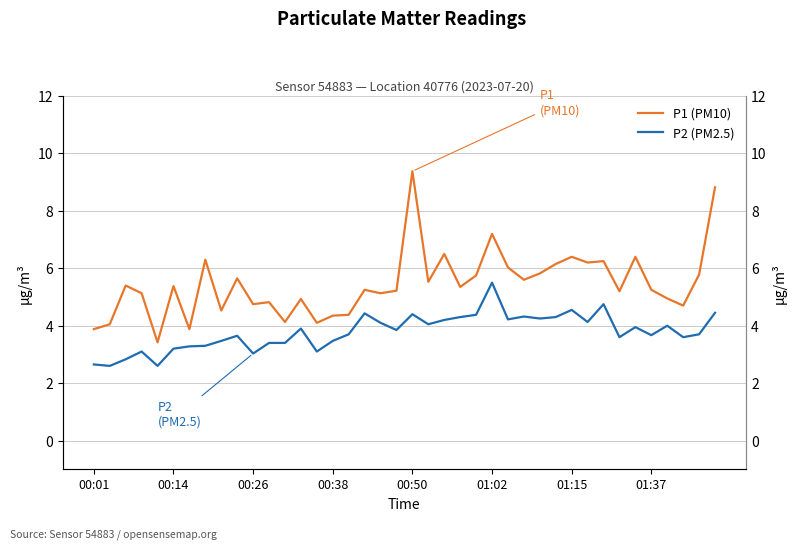

The value of P2 (PM2.5) at 23 is 4.3. True or false?

True